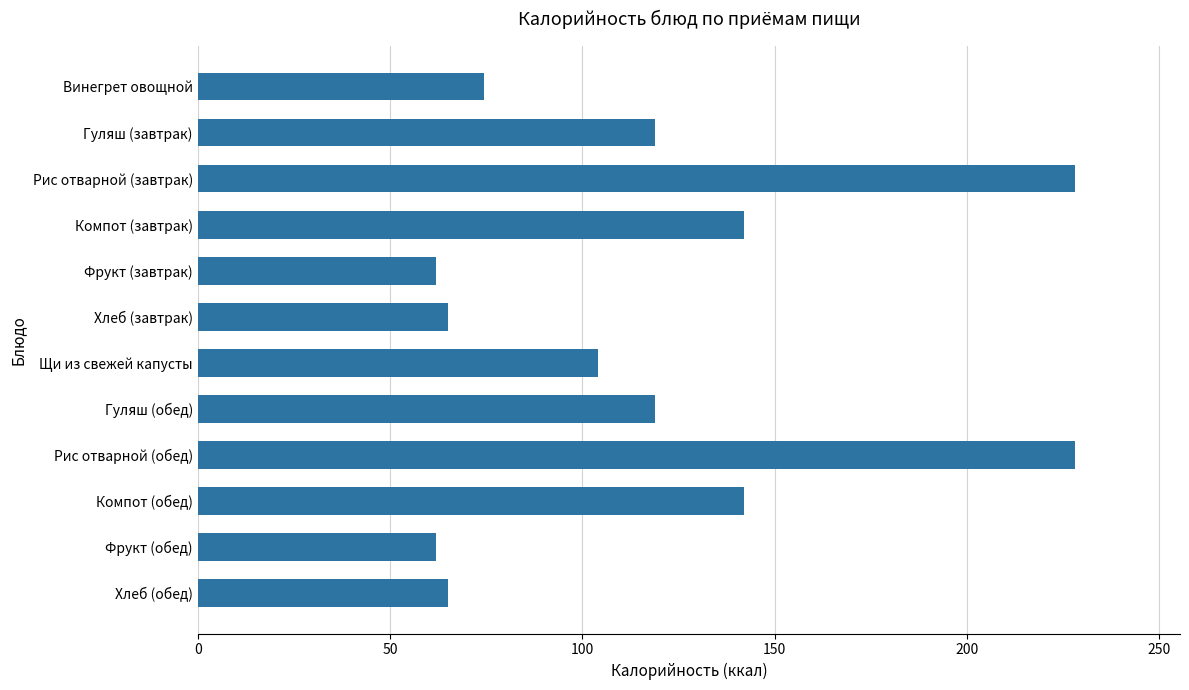

What is the change in value from Фрукт (завтрак) to Гуляш (обед)?

+56.8